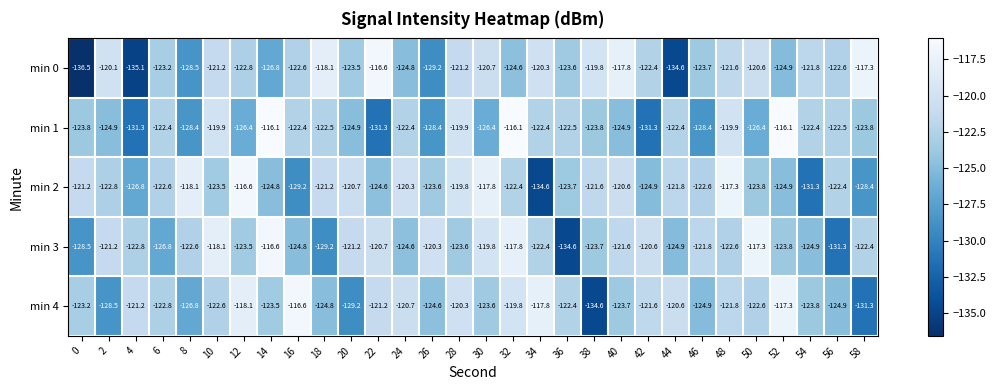

The min 4 series shows -163.3 at 18. True or false?

False